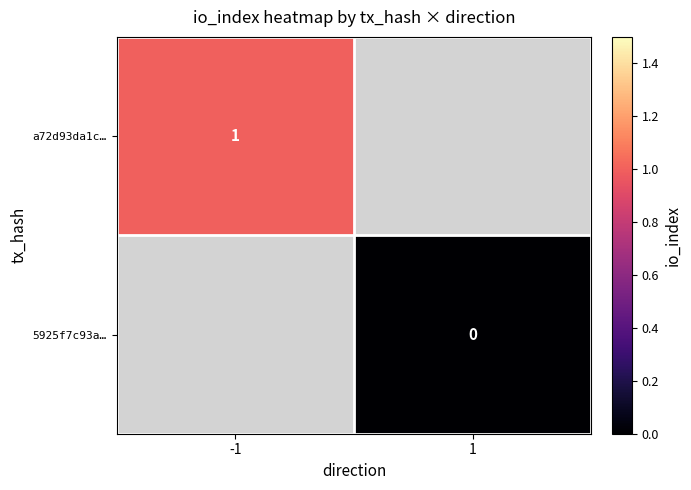

The a72d93da1c… series shows 2 at -1. True or false?

False